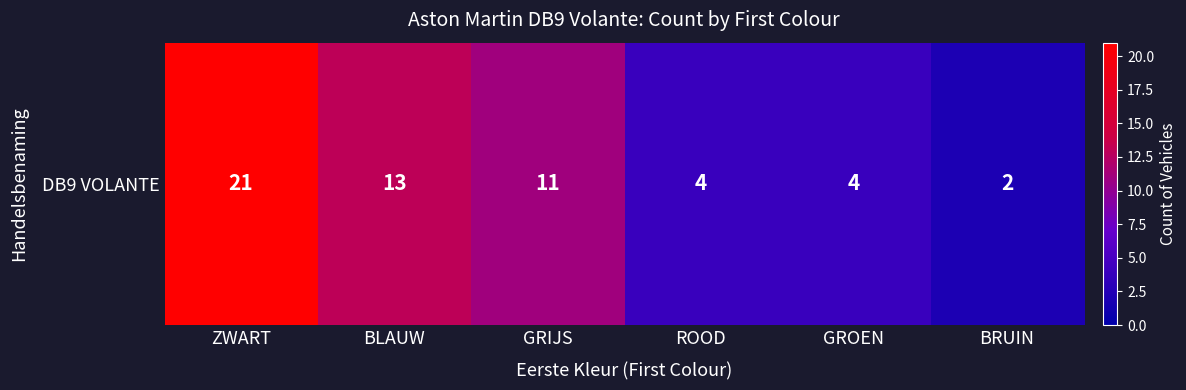

Which category has the highest value across all series?

ZWART